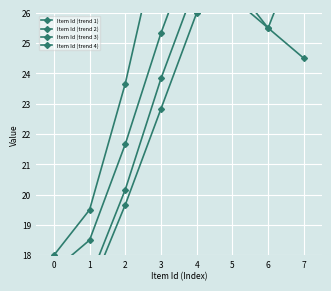

At how many categories does at least one series exceed 31?

2